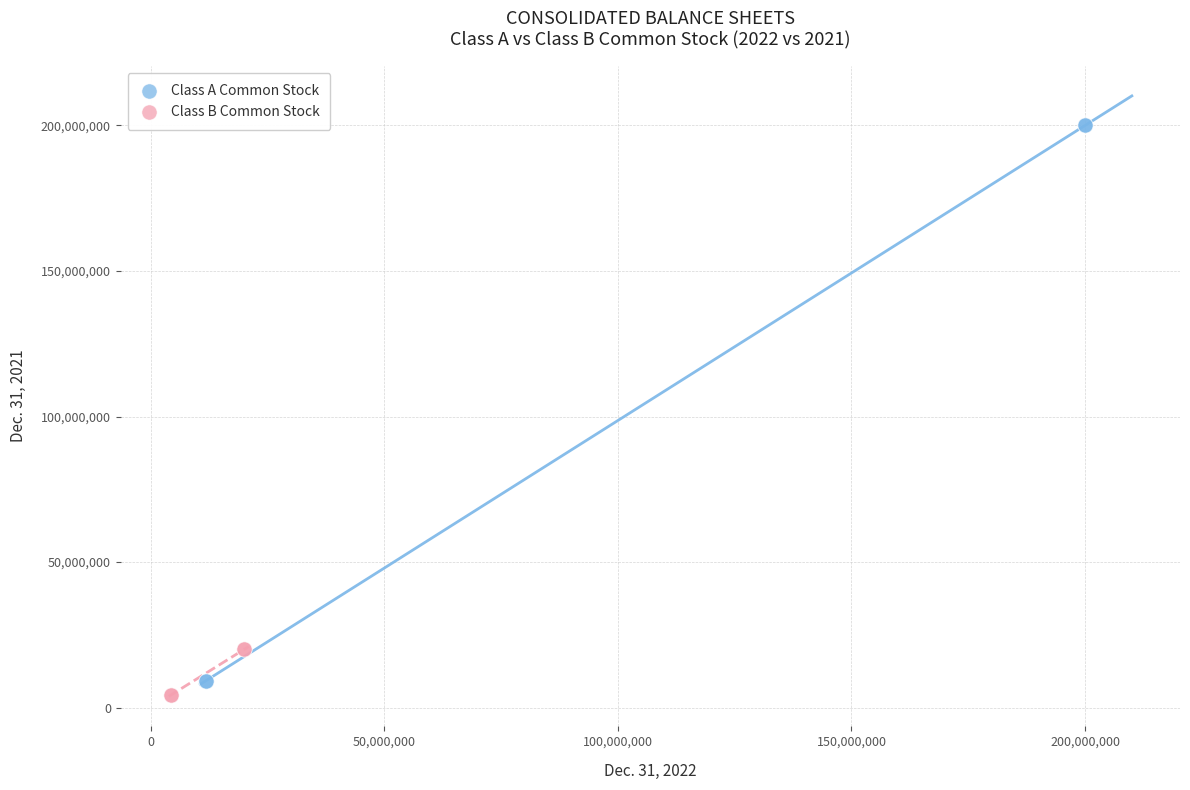

Which series reaches the maximum Y coordinate?

Class A Common Stock